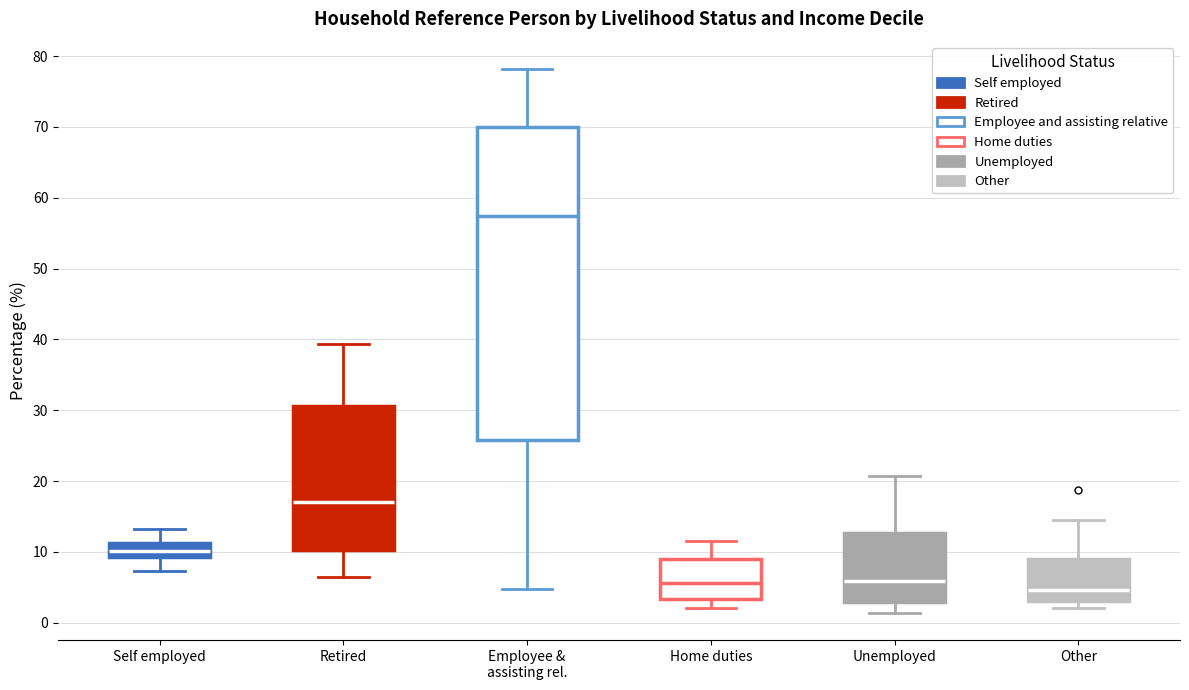

Comparing the boxes themselves (not the whiskers), which one is the tallest?

Employee & assisting rel.